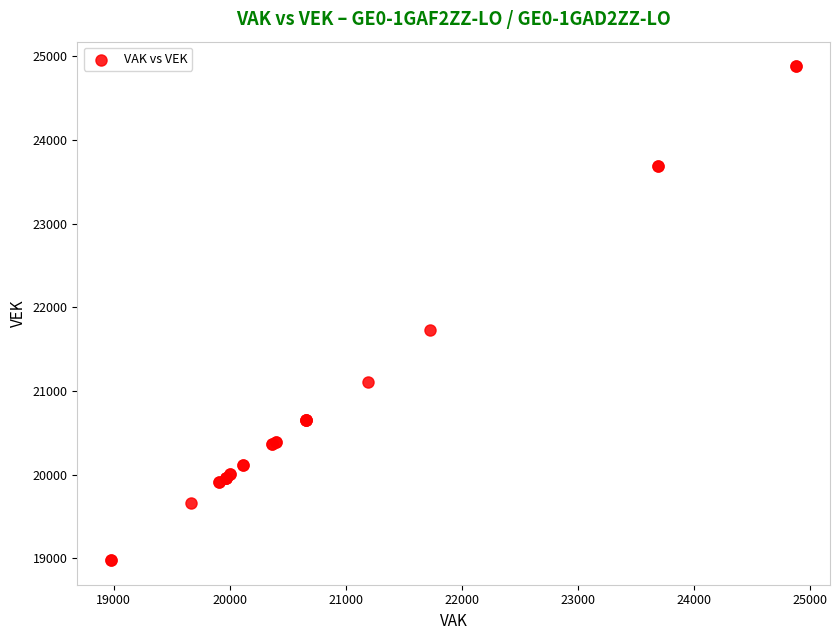

What Y value in the scatter plot is closest to 21930?

21728